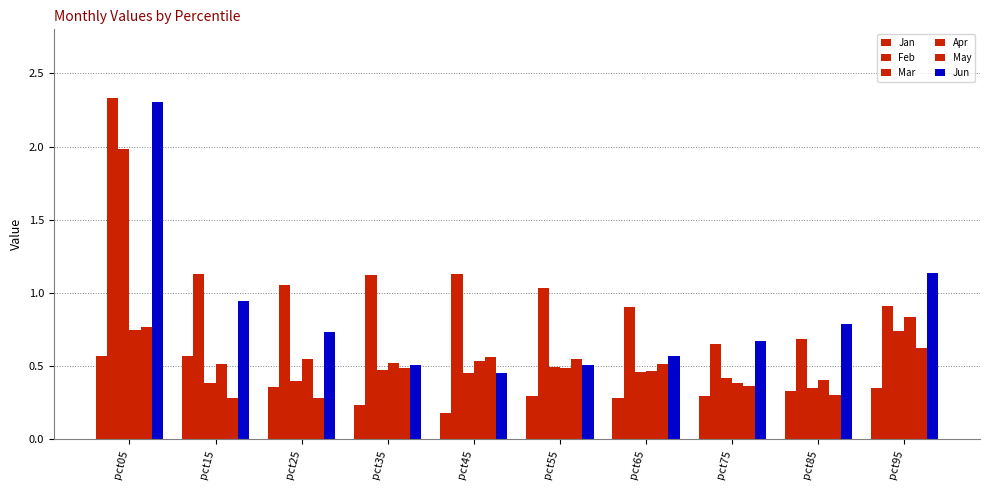

List the series in order of their peak value, highest first.

Feb, Jun, Mar, Apr, May, Jan